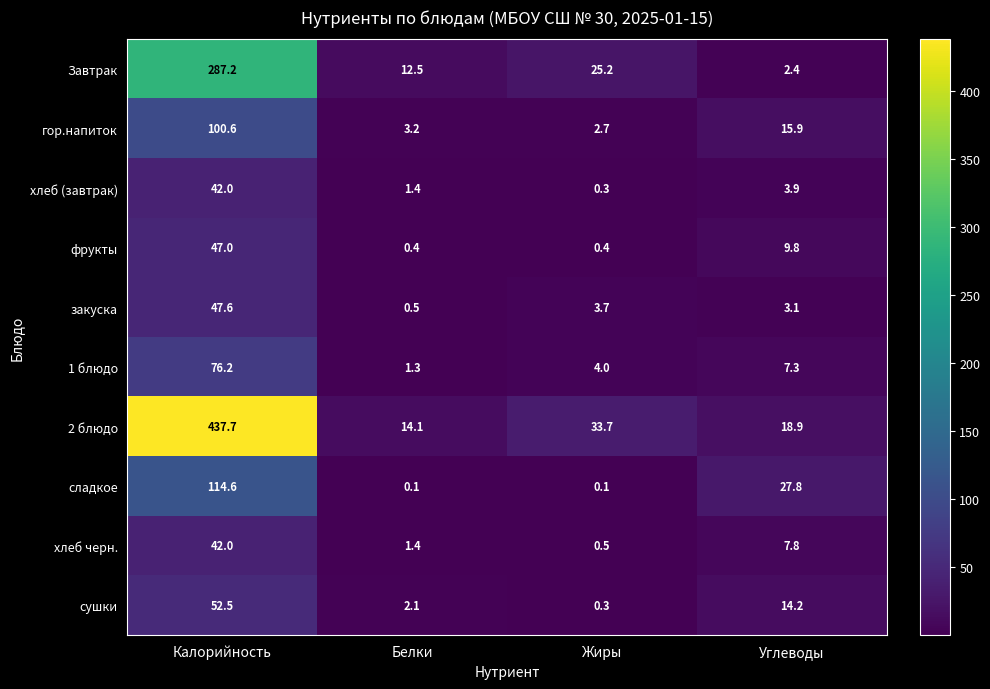

What is the average value of the хлеб черн. series?

12.9